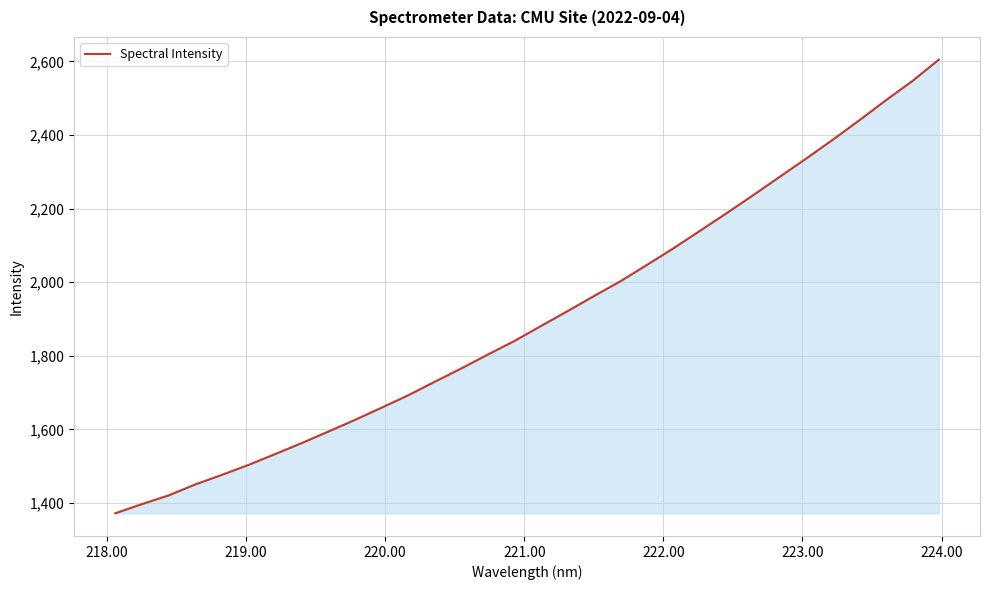

What is the smallest value displayed?

1371.8